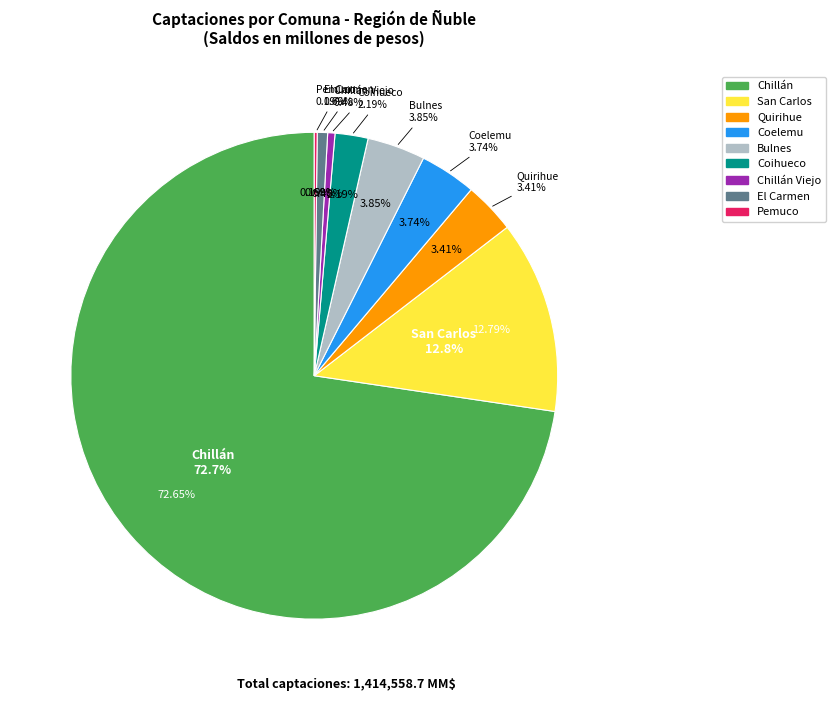

Between Quirihue and San Carlos, which is larger?

San Carlos